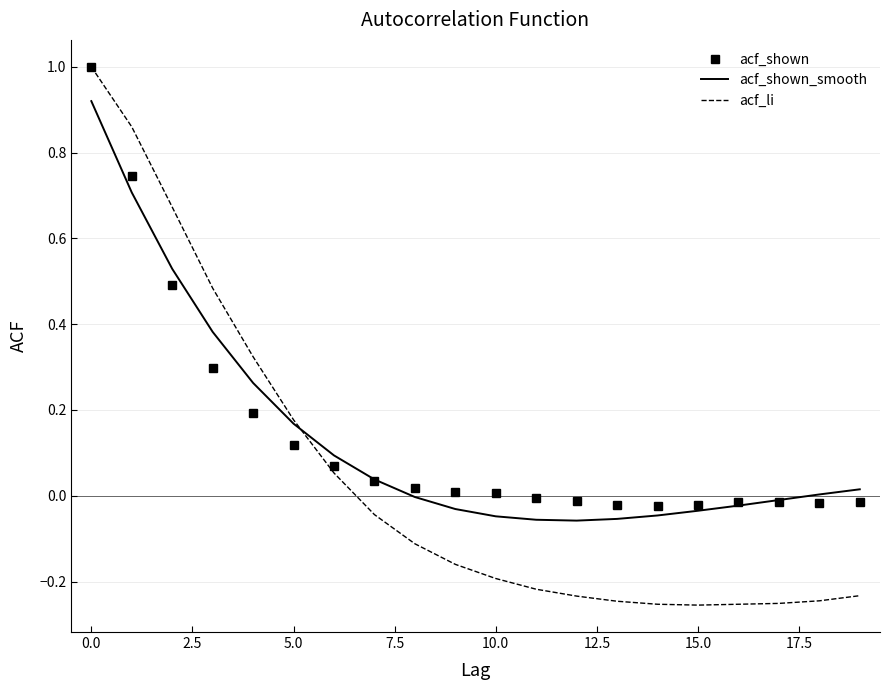

Reading right to left, what are all the values shown in this chart?

acf_shown: -0.0	-0.0	-0.0	-0.0	-0.0	-0.0	-0.0	-0.0	-0.0	0.0	0.0	0.0	0.0	0.1	0.1	0.2	0.3	0.5	0.7	1.0
acf_shown_smooth: 0.0	0.0	-0.0	-0.0	-0.0	-0.0	-0.1	-0.1	-0.1	-0.0	-0.0	-0.0	0.0	0.1	0.2	0.3	0.4	0.5	0.7	0.9
acf_li: -0.2	-0.2	-0.3	-0.3	-0.3	-0.3	-0.2	-0.2	-0.2	-0.2	-0.2	-0.1	-0.0	0.1	0.2	0.3	0.5	0.7	0.9	1.0